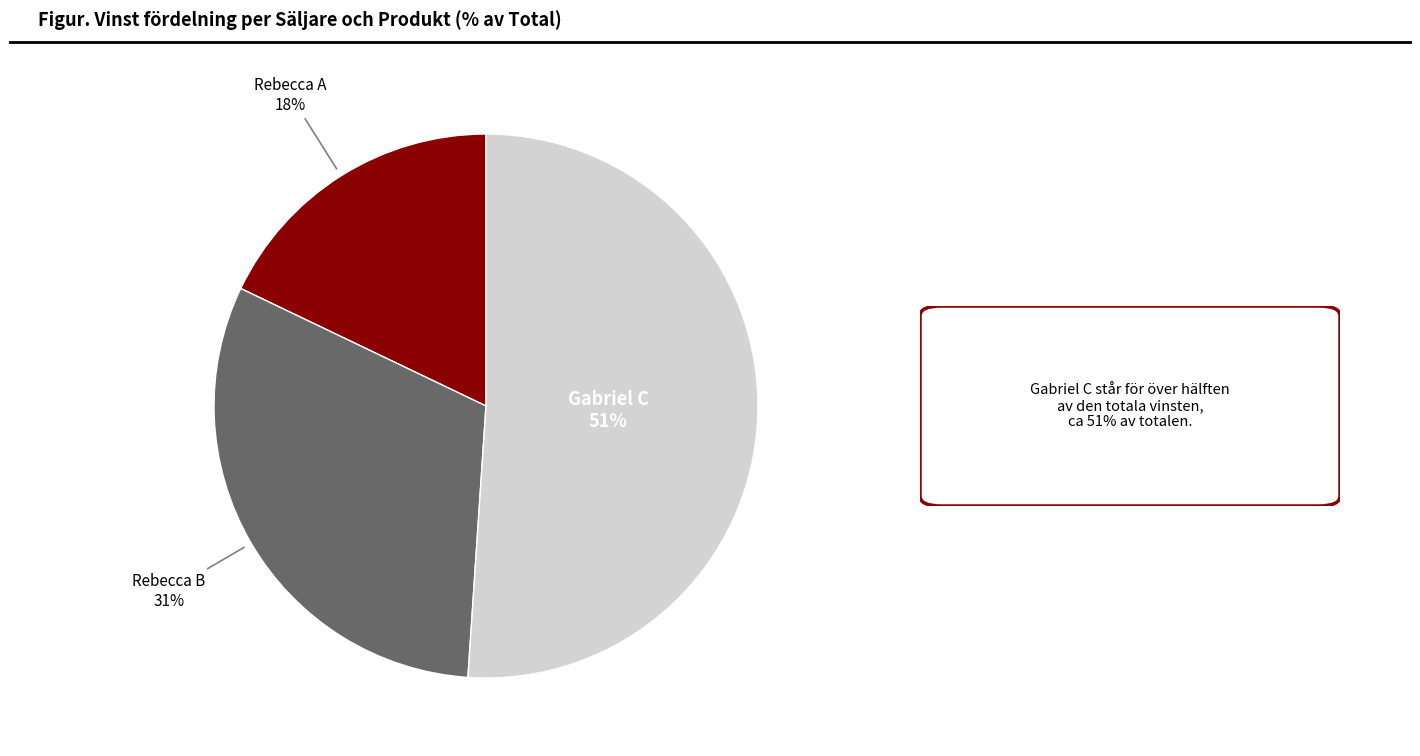

Is there a majority slice in this chart?

Yes